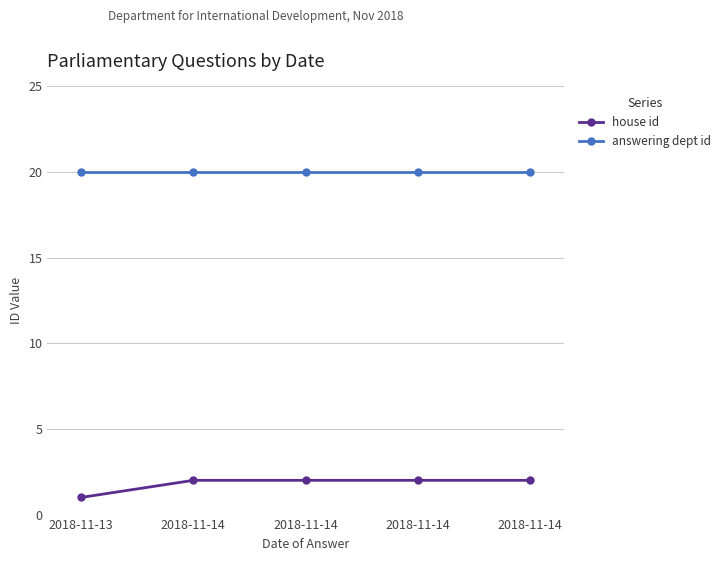

What is the smallest value displayed?

1